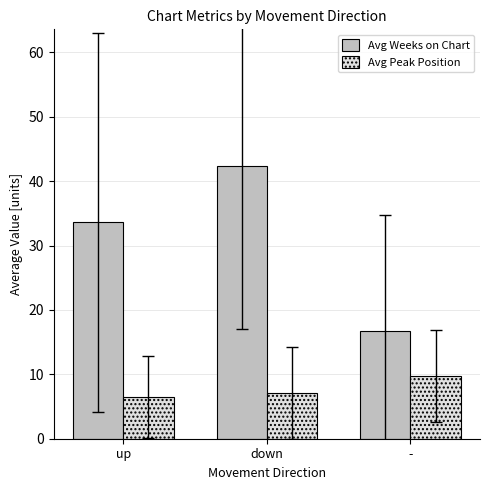

List the series in order of their peak value, highest first.

Avg Weeks on Chart, Avg Peak Position